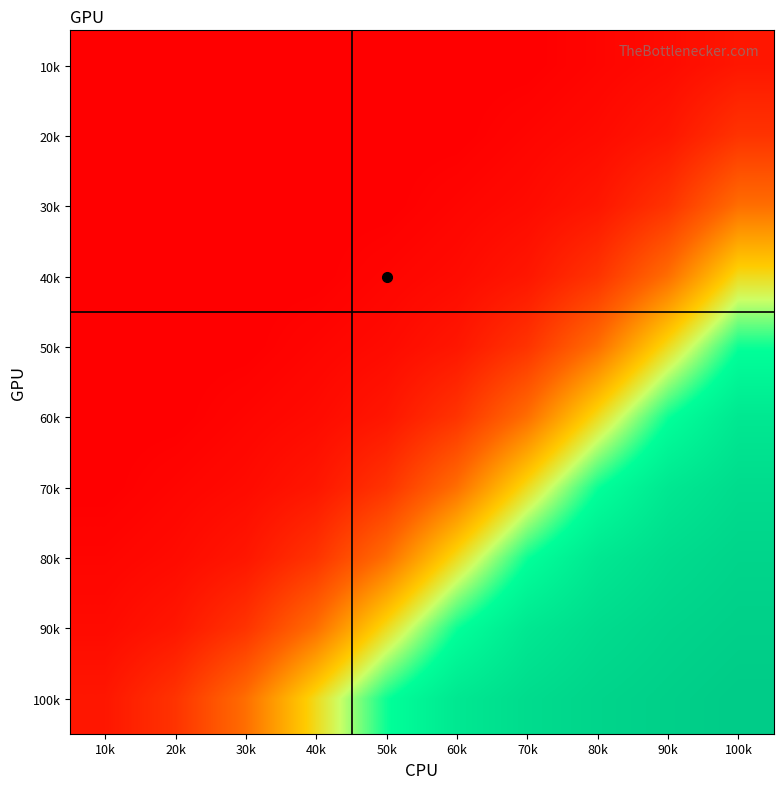

What is the total value across all series at 90k?

386